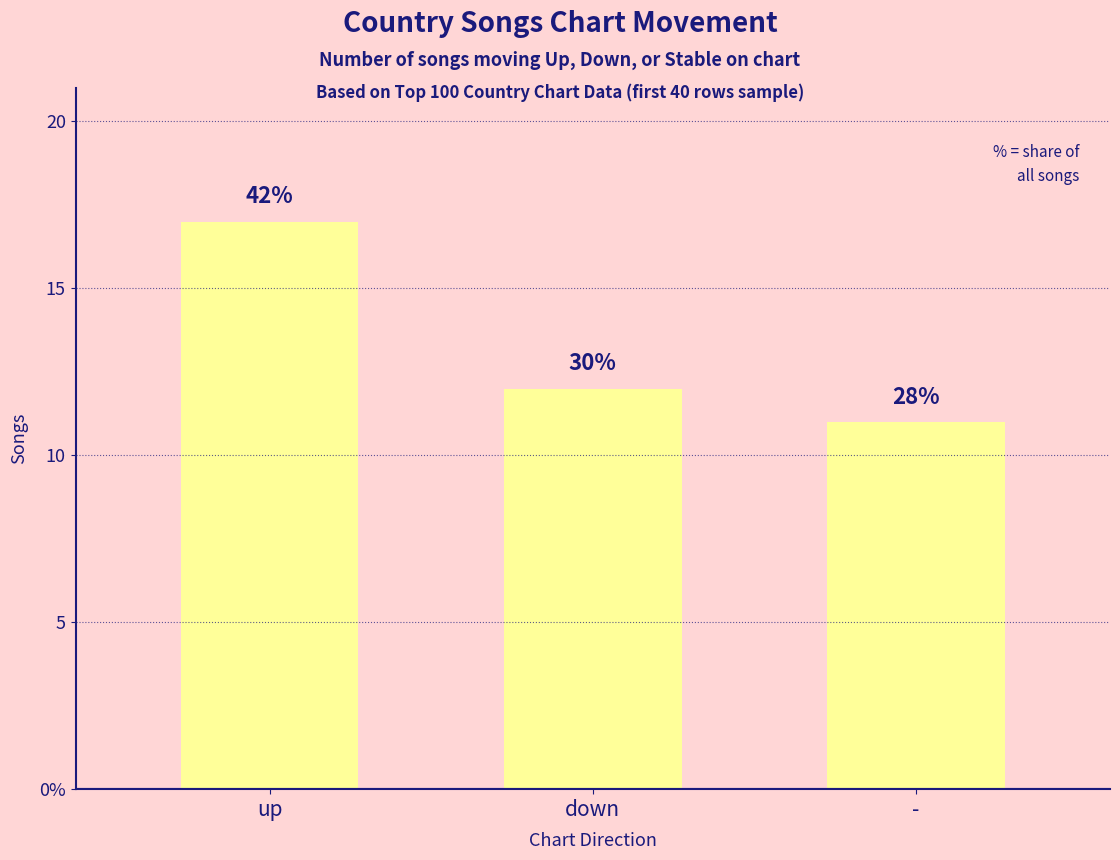

How many bars are there in total?

3